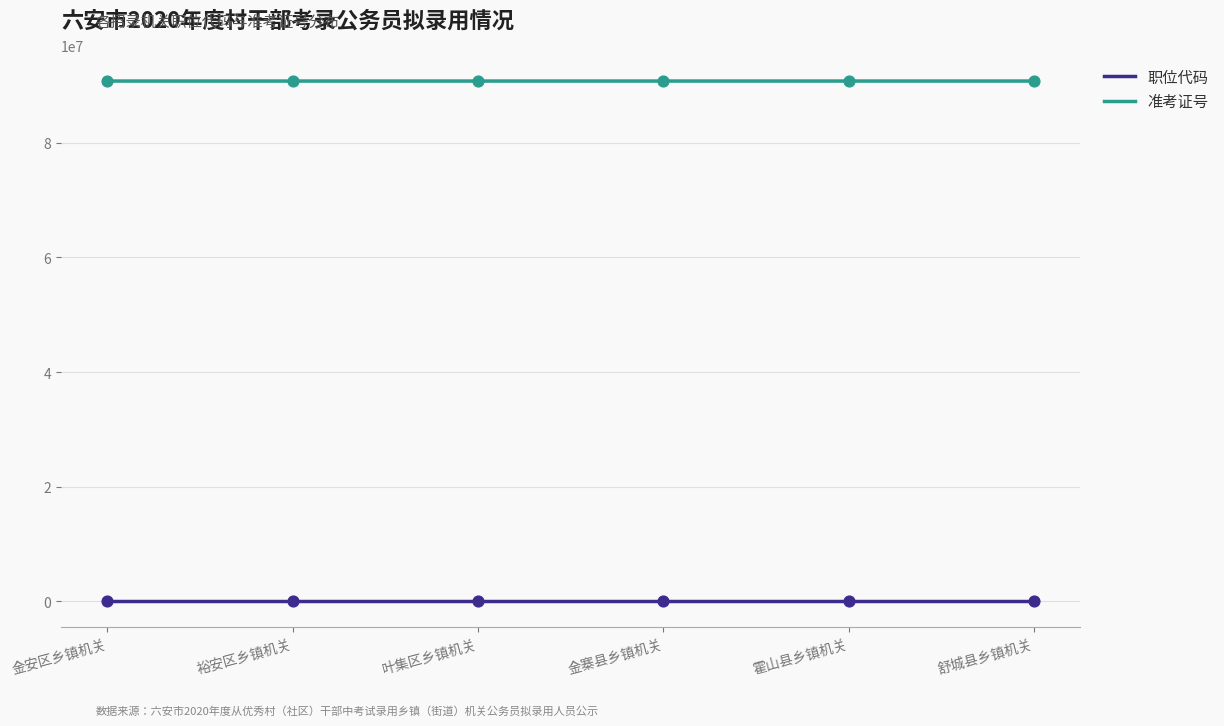

Is the value of 准考证号 at 霍山县乡镇机关 greater than the value of 职位代码 at 霍山县乡镇机关?

Yes